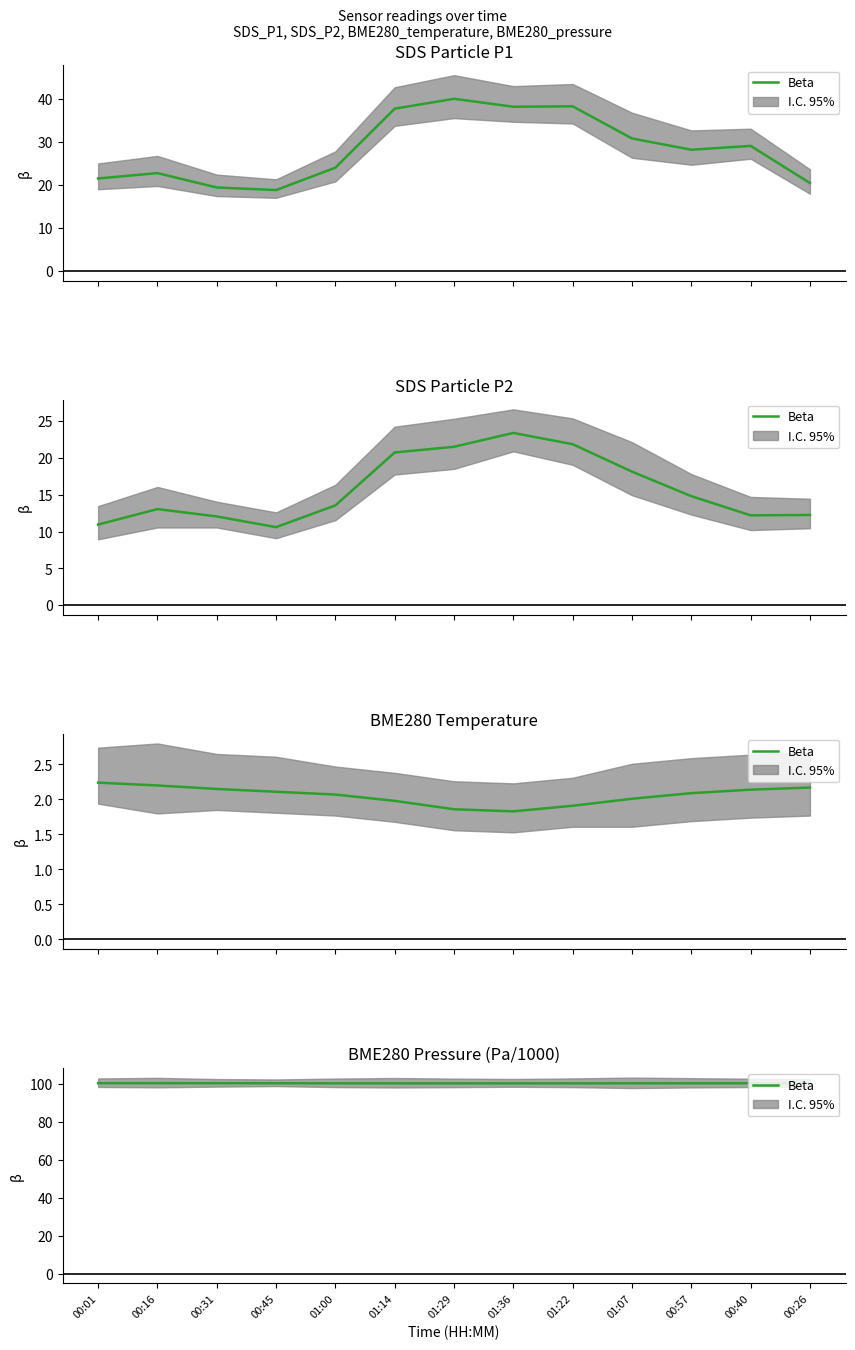

Does the chart have visible grid lines?

No